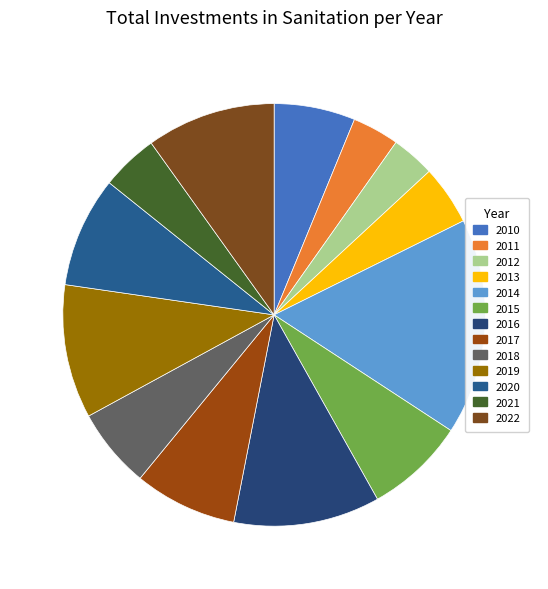

True or false: 2010 accounts for 6% of the total.

True